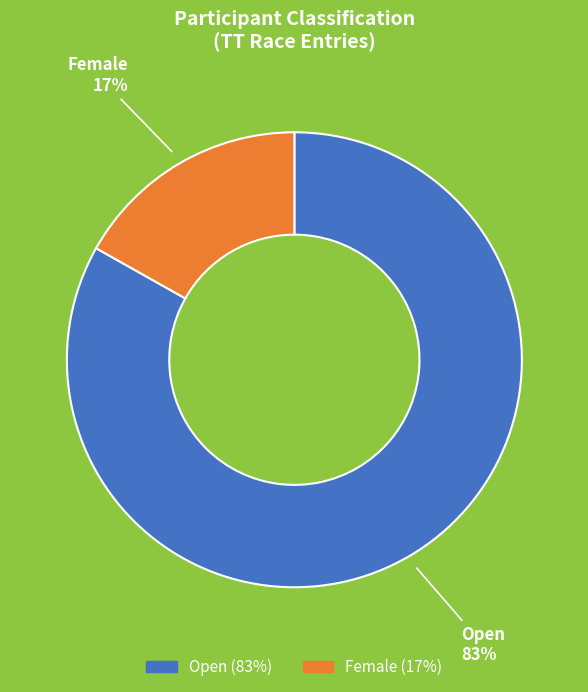

How many segments does this pie chart have?

2